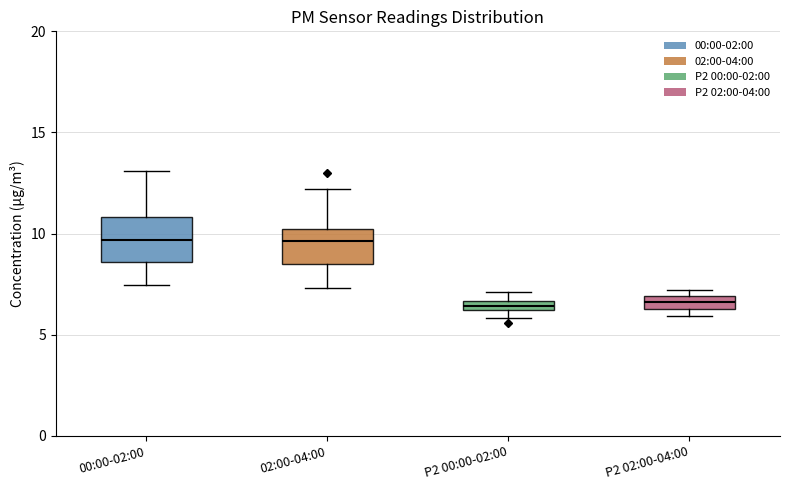

Comparing the boxes themselves (not the whiskers), which one is the tallest?

00:00-02:00